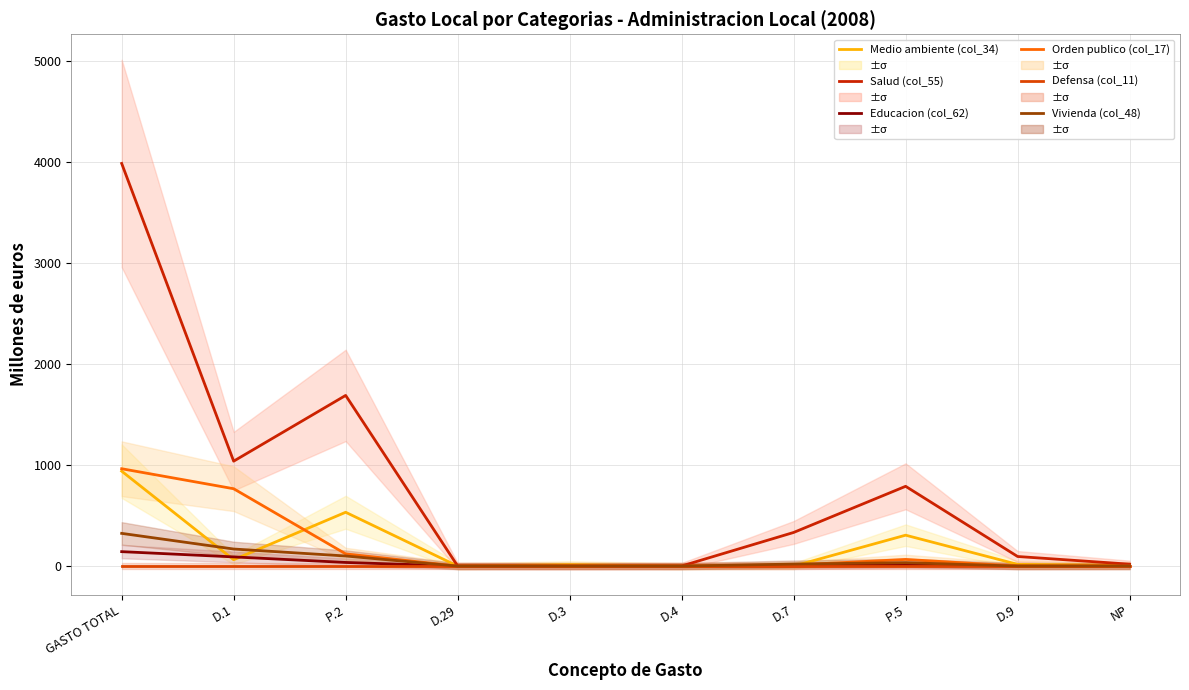

Reading left to right, list all the values displayed in this chart.

Medio ambiente (col_34): GASTO TOTAL=940	D.1=63	P.2=533	D.29=0	D.3=14	D.4=0	D.7=0	P.5=306	D.9=17	NP=7
Salud (col_55): GASTO TOTAL=3987	D.1=1039	P.2=1690	D.29=1	D.3=0	D.4=1	D.7=333	P.5=790	D.9=95	NP=19
Educacion (col_62): GASTO TOTAL=143	D.1=91	P.2=36	D.29=0	D.3=0	D.4=0	D.7=1	P.5=15	D.9=0	NP=0
Orden publico (col_17): GASTO TOTAL=964	D.1=766	P.2=121	D.29=0	D.3=0	D.4=0	D.7=10	P.5=66	D.9=0	NP=1
Defensa (col_11): GASTO TOTAL=0	D.1=0	P.2=0	D.29=0	D.3=0	D.4=0	D.7=0	P.5=0	D.9=0	NP=0
Vivienda (col_48): GASTO TOTAL=324	D.1=169	P.2=100	D.29=0	D.3=0	D.4=0	D.7=20	P.5=34	D.9=0	NP=1